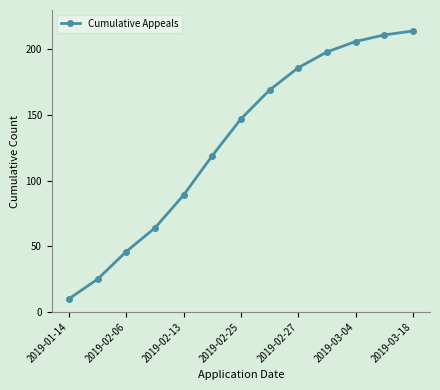

What is the minimum value shown in the chart?

10